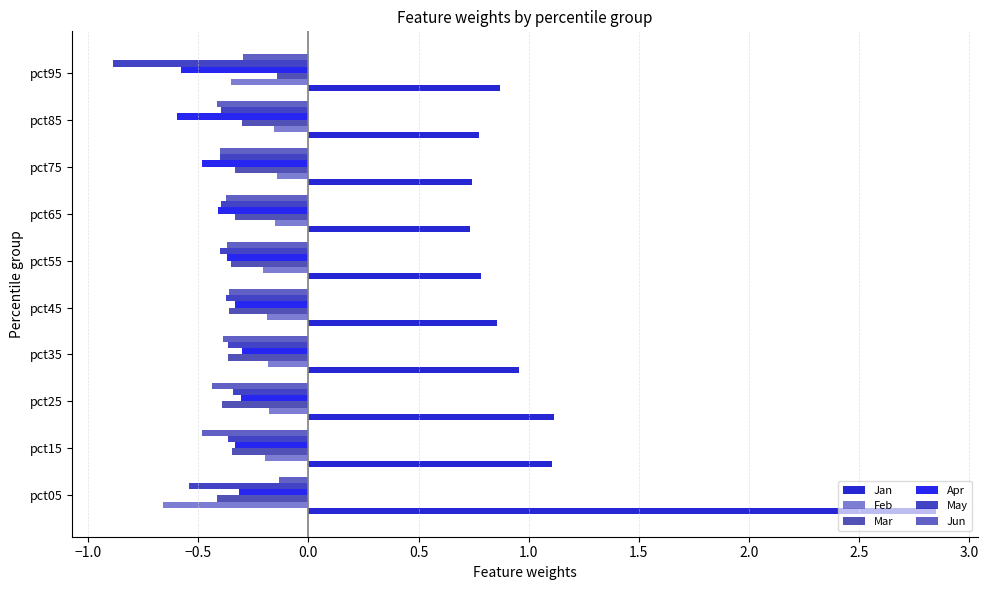

What are all the series names shown in the legend?

Jan, Feb, Mar, Apr, May, Jun